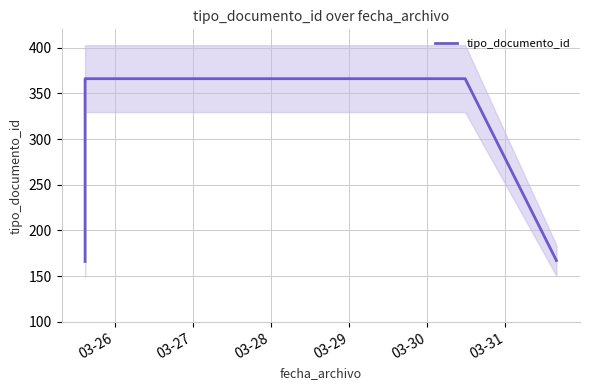

Is this an area chart (filled region under the line)?

No